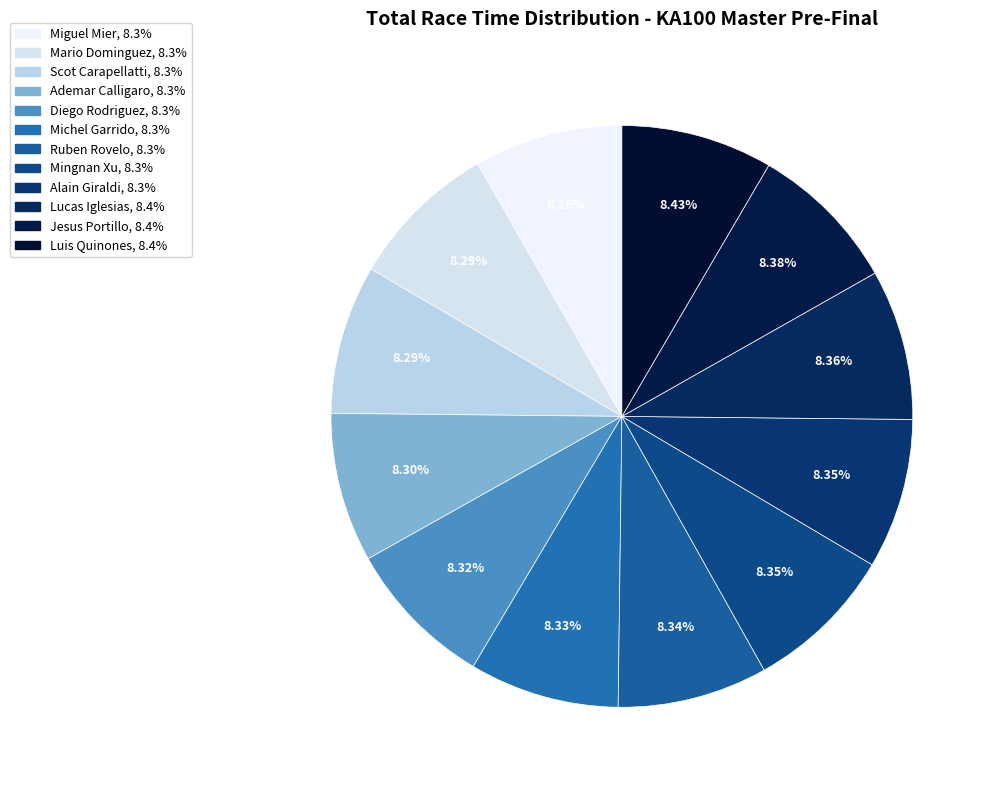

Count the number of slices in the pie.

12